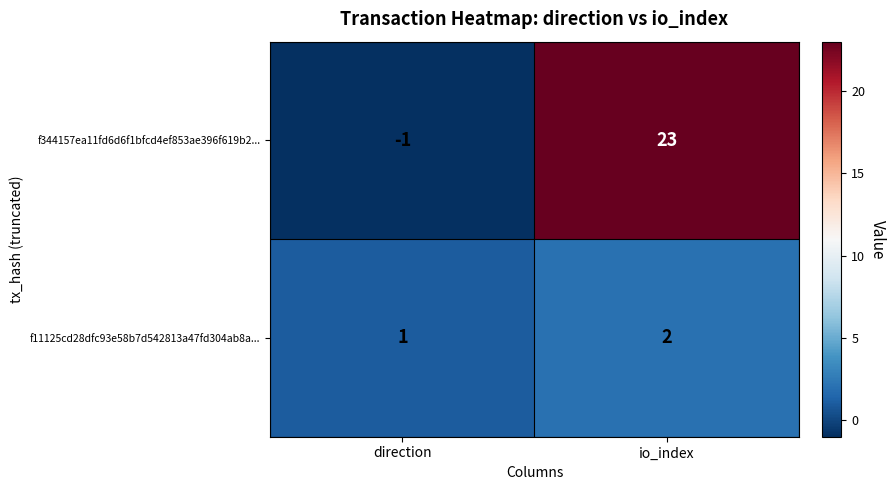

At which category is the sum across all series the highest?

io_index